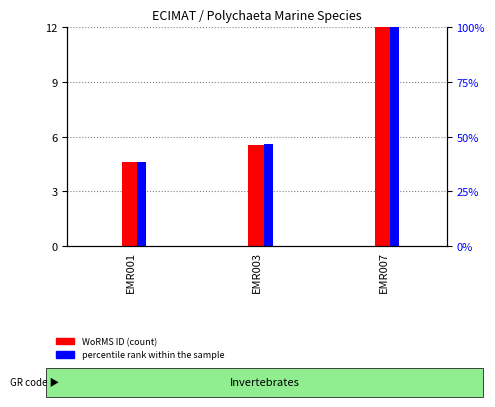

At which label does percentile rank within the sample first exceed 5?

EMR003